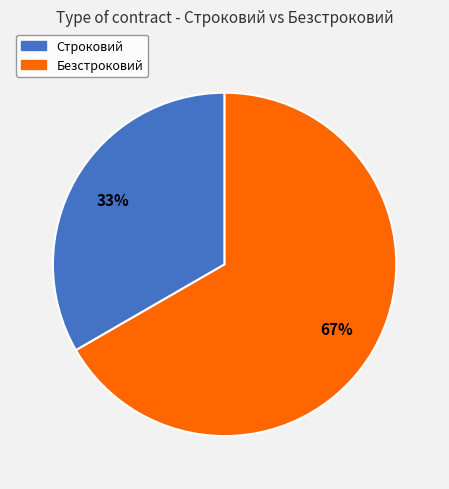

Approximately how many times larger is the value at Безстроковий compared to Строковий?

2.0